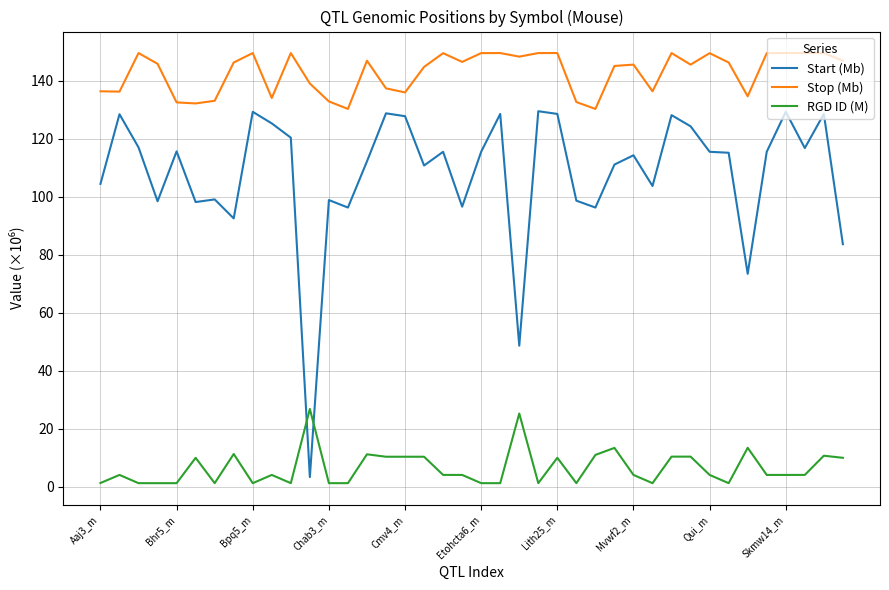

Which series has the largest total across all categories?

Stop (Mb)